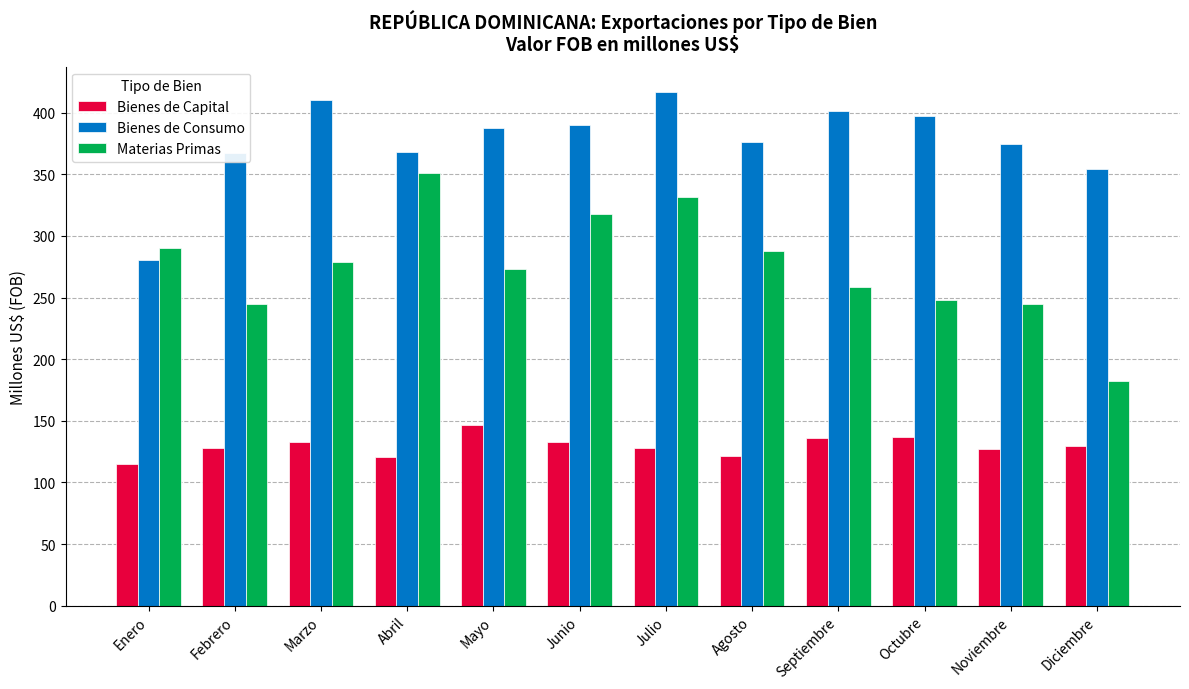

At which category is the sum across all series the highest?

Julio